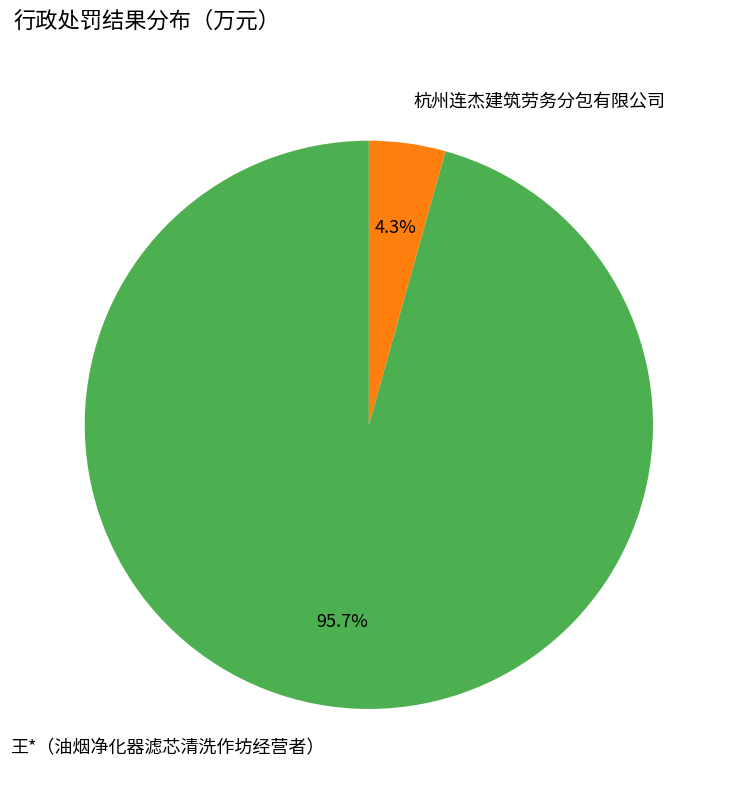

What percentage is the 杭州连杰建筑劳务分包有限公司 slice, to the nearest percent?

4%